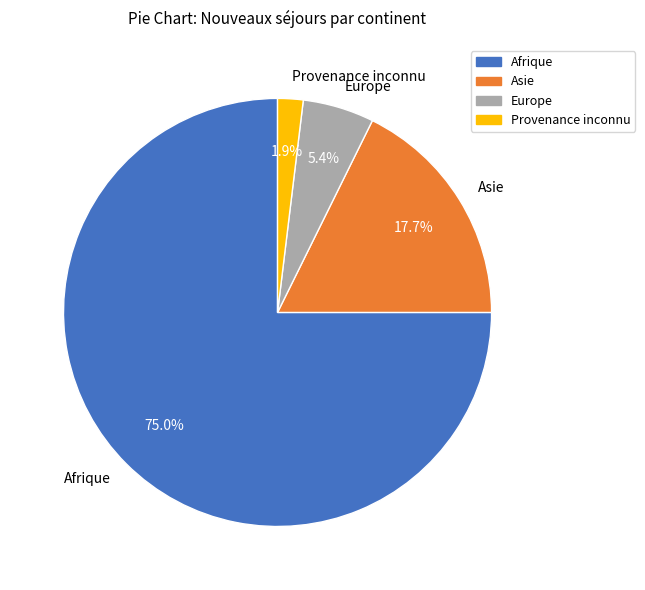

Rank the categories by value from lowest to highest.

Provenance inconnu, Europe, Asie, Afrique